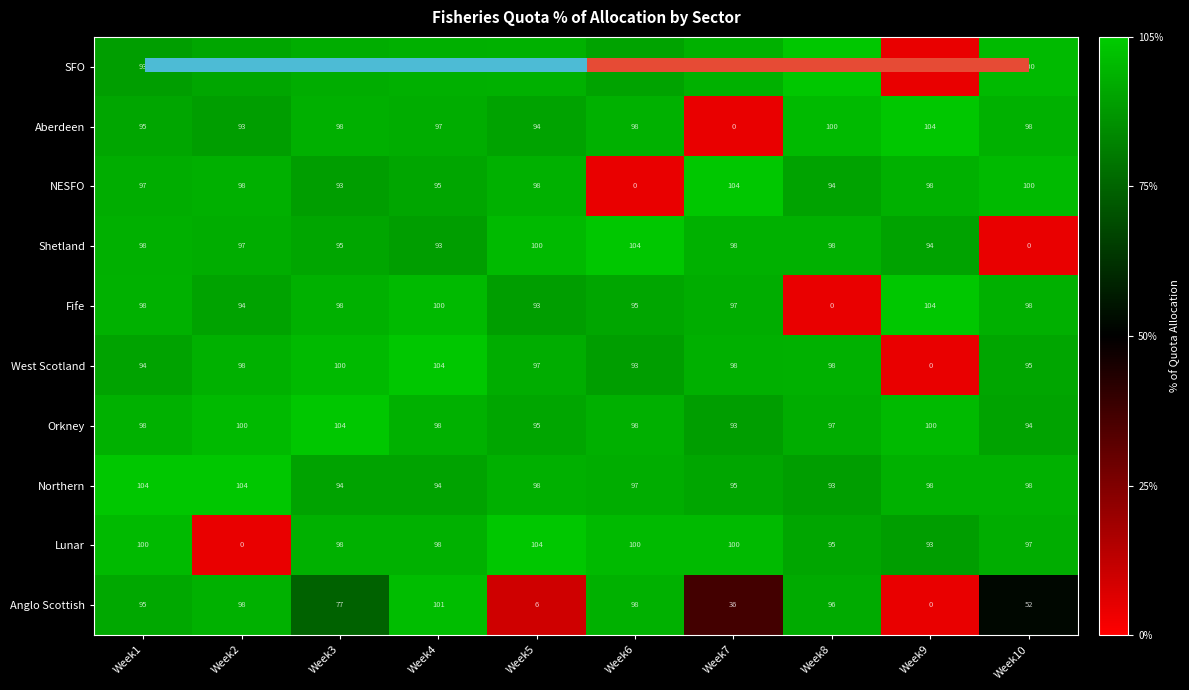

The value of Anglo Scottish at Week9 is 0. True or false?

True